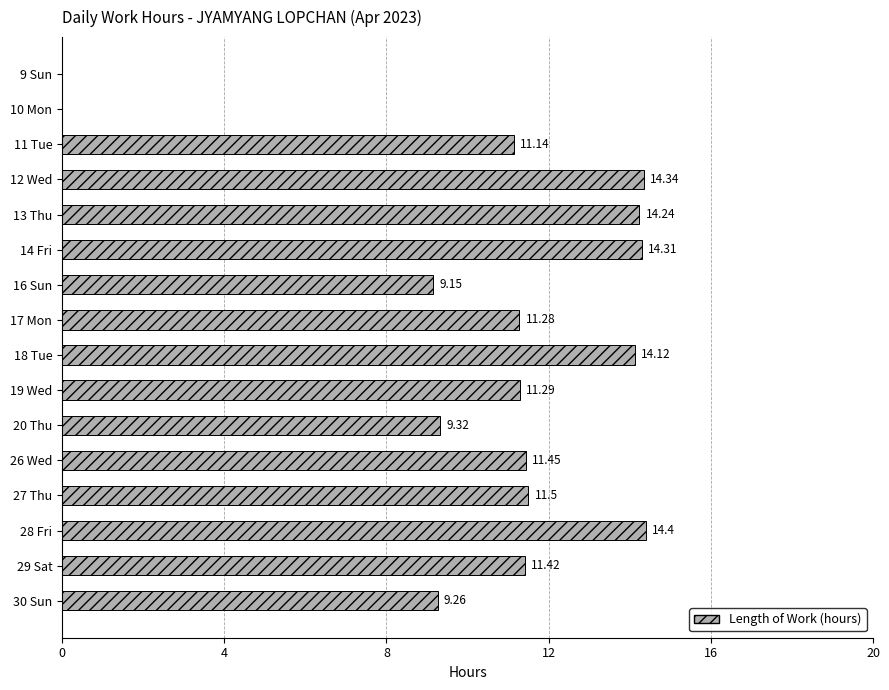

How many values exceed 11?

11